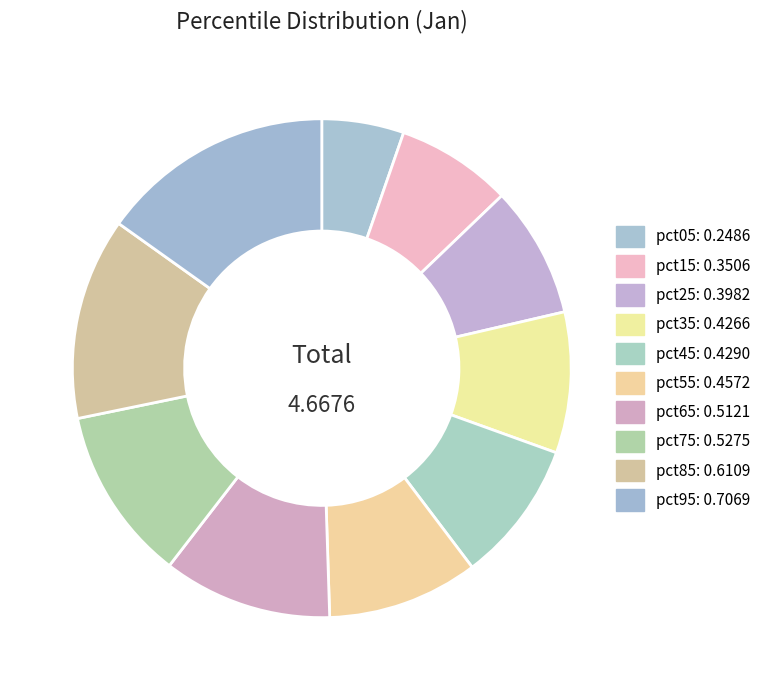

To the nearest percent, what is the difference between the pct65 and pct55 slice percentages?

1%